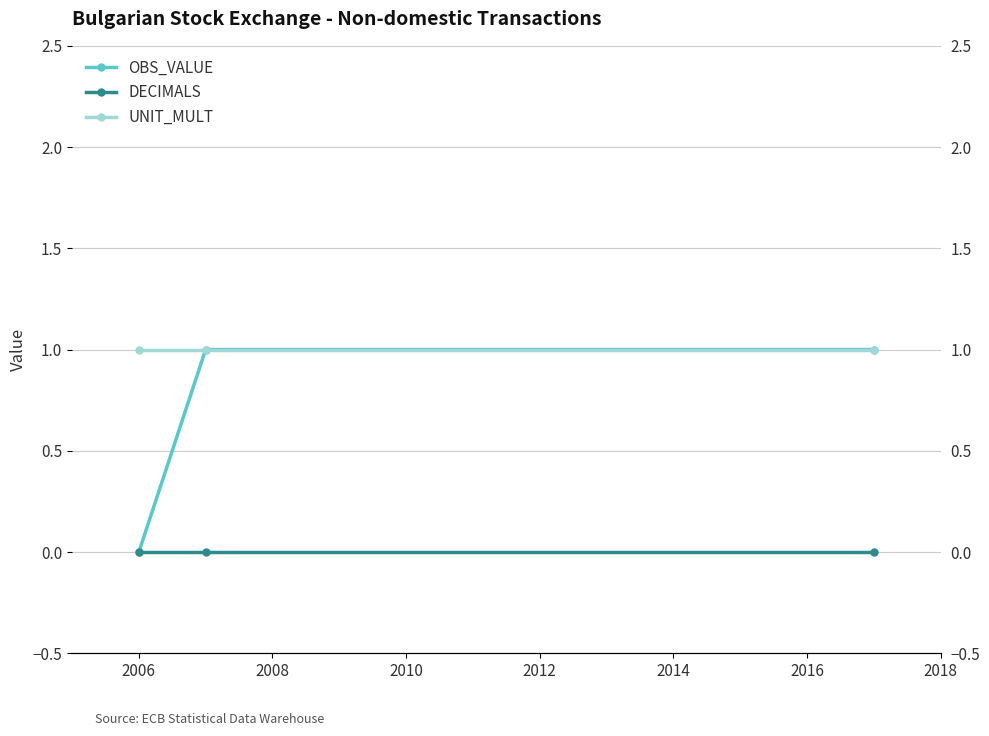

What are all the series names shown in the legend?

OBS_VALUE, DECIMALS, UNIT_MULT